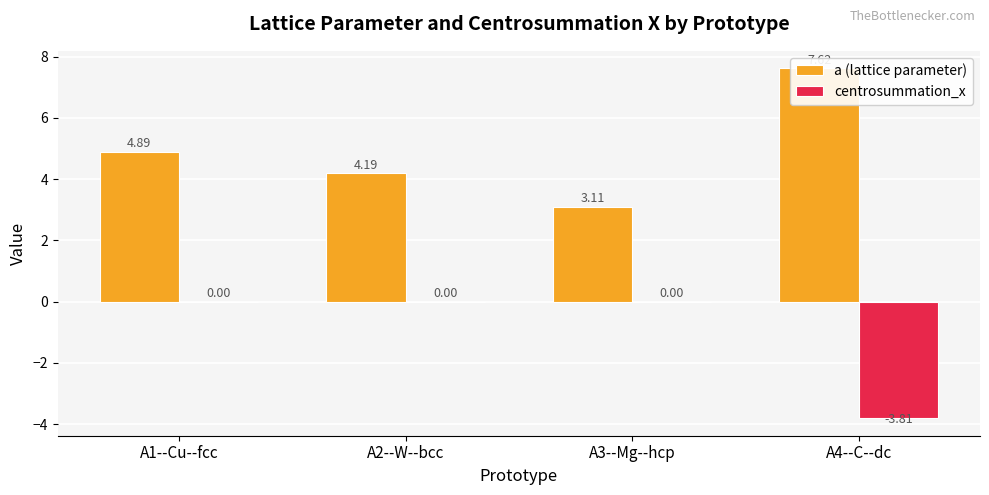

The centrosummation_x series shows 1.9 at A2--W--bcc. True or false?

False